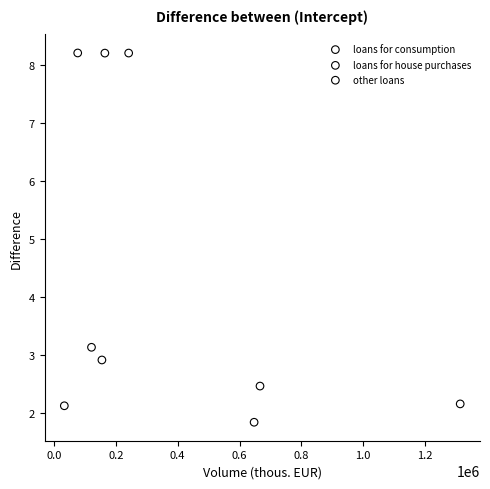

Which series reaches the maximum Y coordinate?

loans for consumption